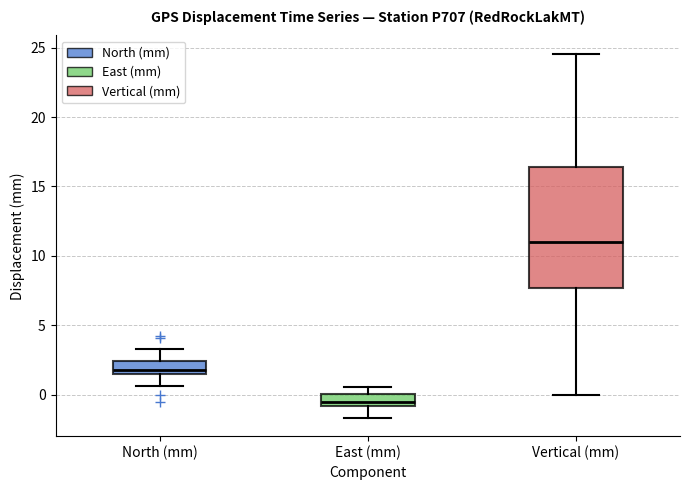

Where does the upper whisker of the box for North (mm) end on the y-axis? The values are not printed on the chart, so give them approximately, as read against the axis.

3.5